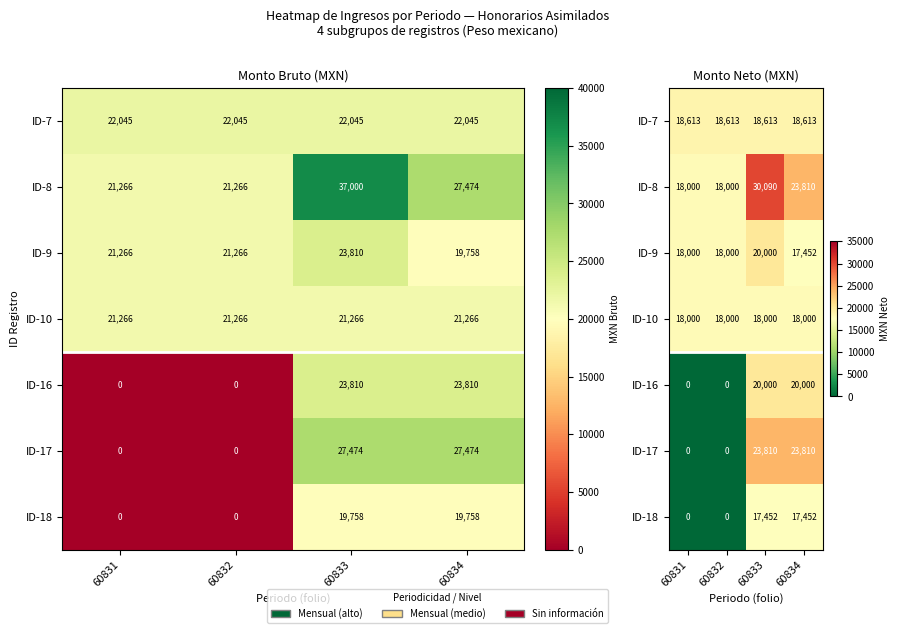

What is the sum of all ID-8 values?

89900.7